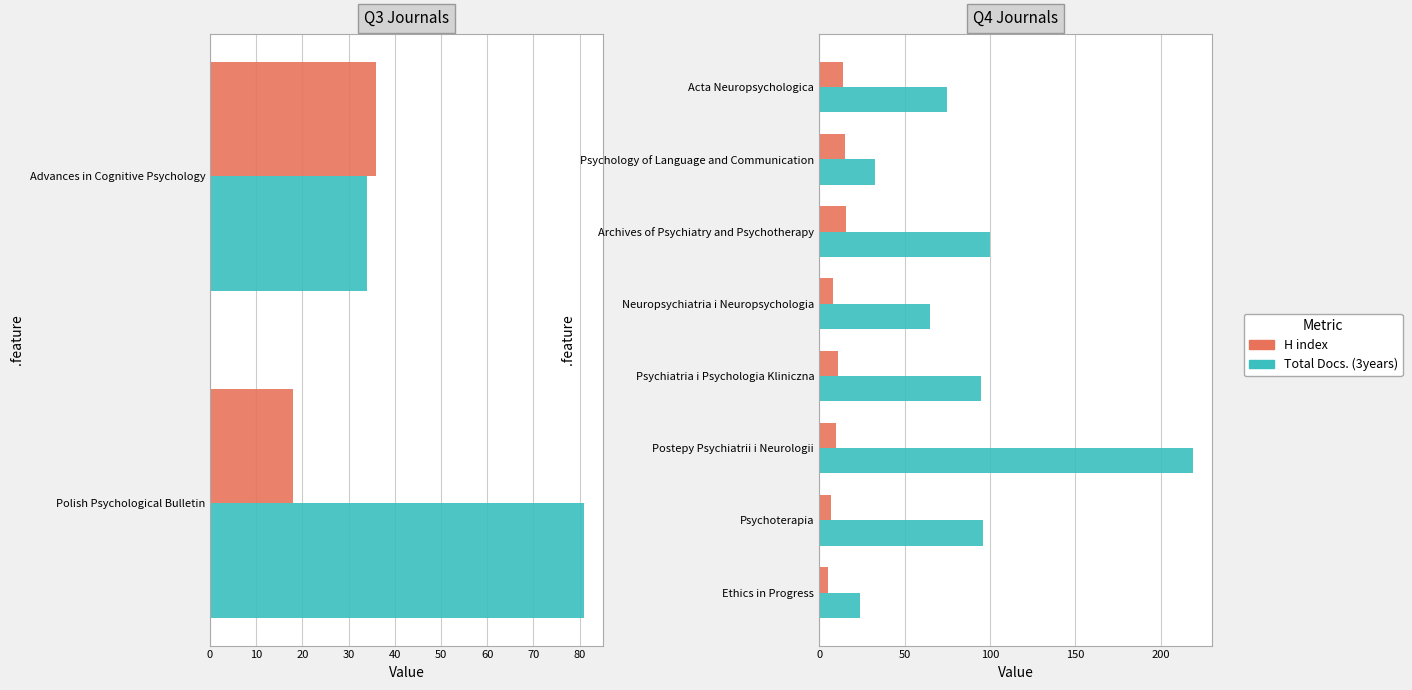

How many categories are shown in the chart?

8